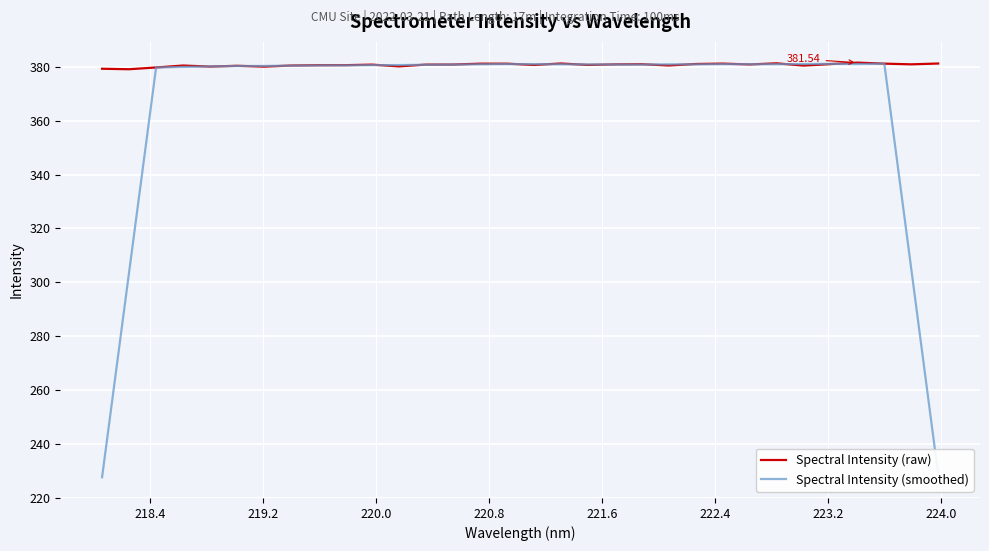

Which series has the largest total across all categories?

Spectral Intensity (raw)